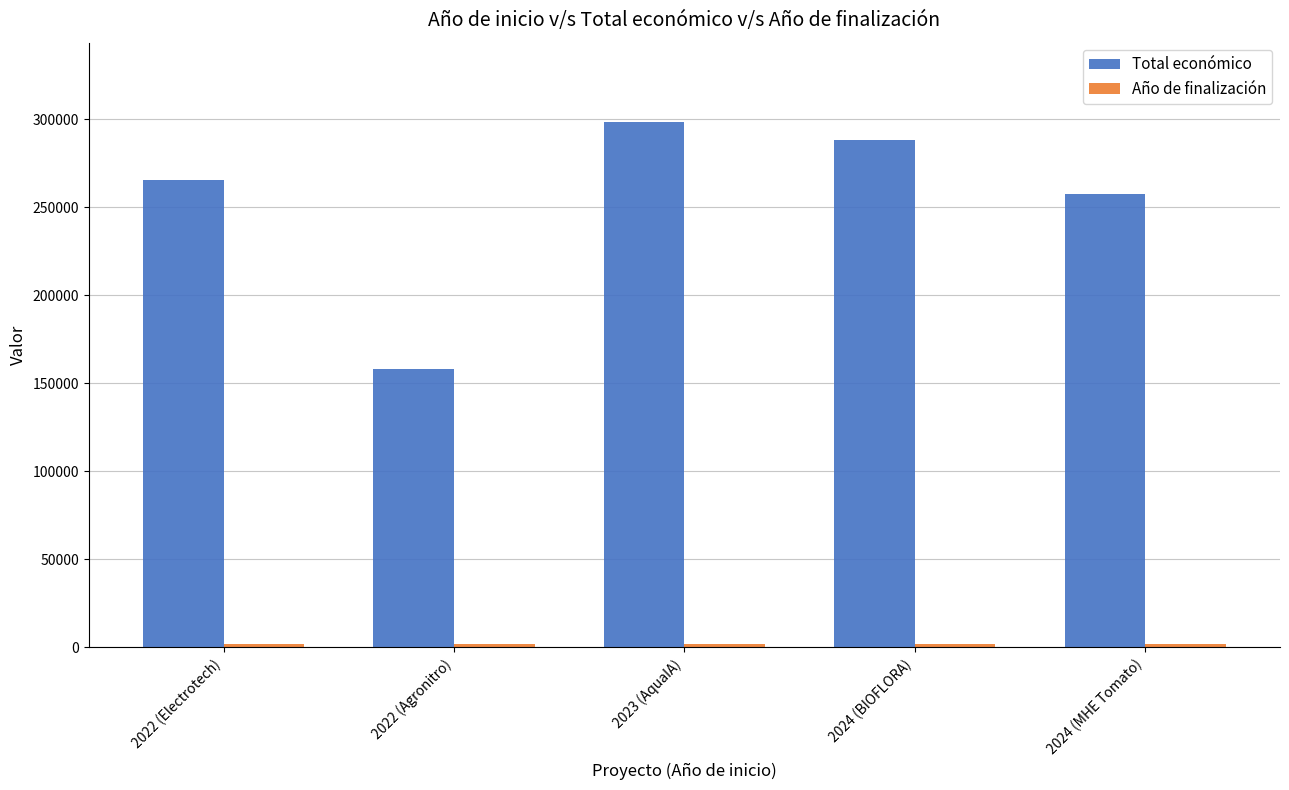

What is the difference between the maximum and minimum values in the Total económico series?

140846